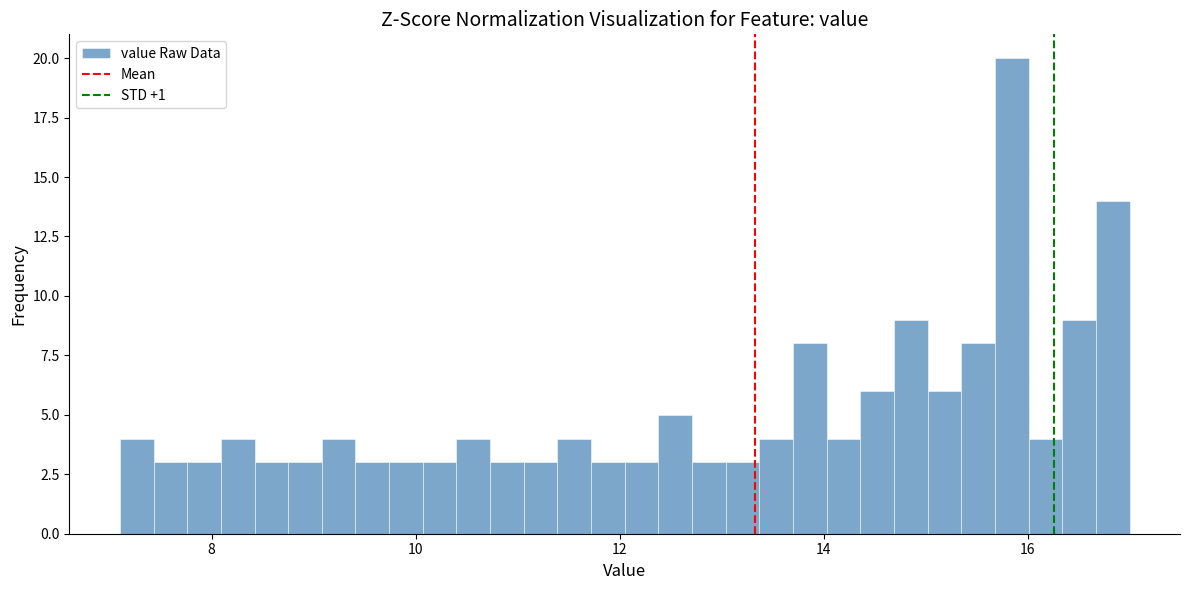

Around what value on the x-axis is the tallest bar? Give the approximate position of its centre, as read against the axis.

15.8